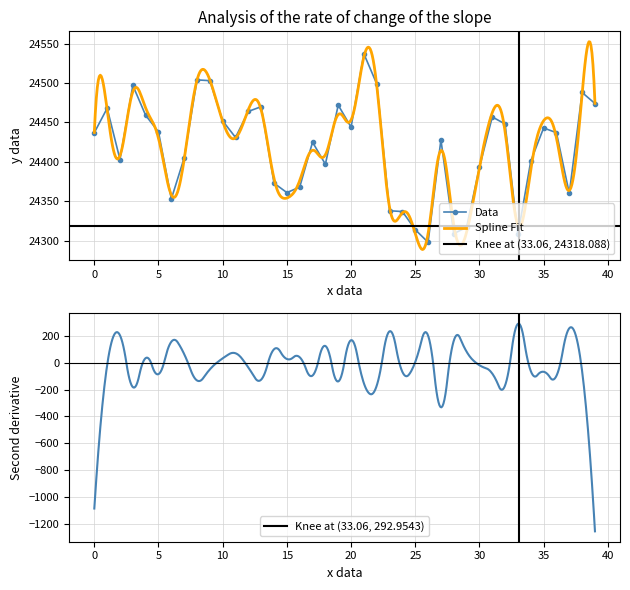

True or false: Data has more than 2 interior local peaks.

True